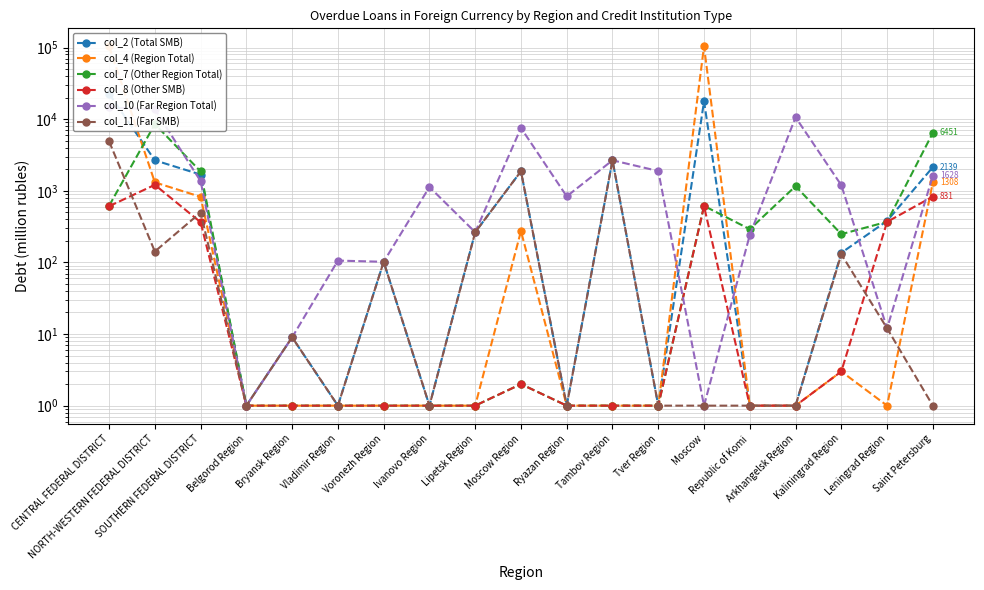

True or false: col_10 (Far Region Total) has a value of 13717 at NORTH-WESTERN FEDERAL DISTRICT.

True